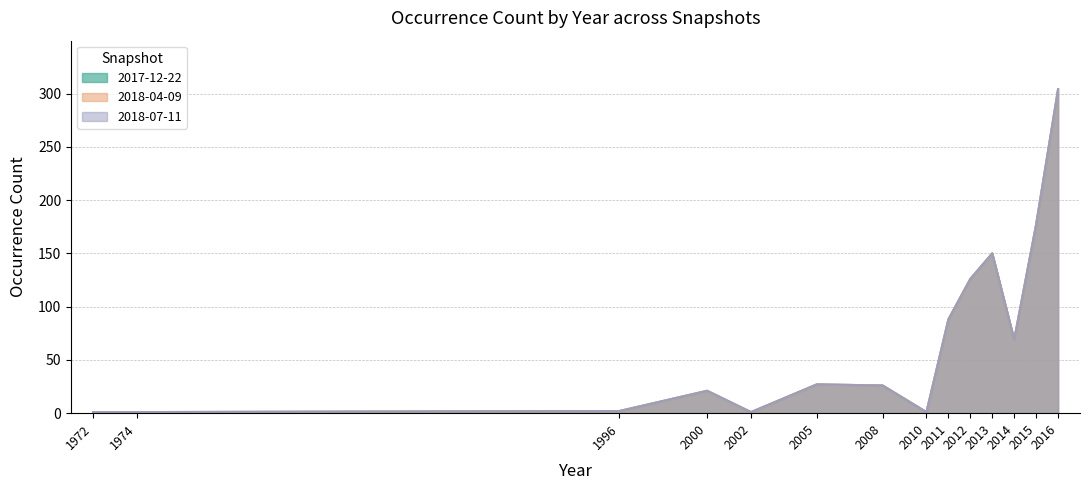

Does the chart display data point markers on the line(s)?

No